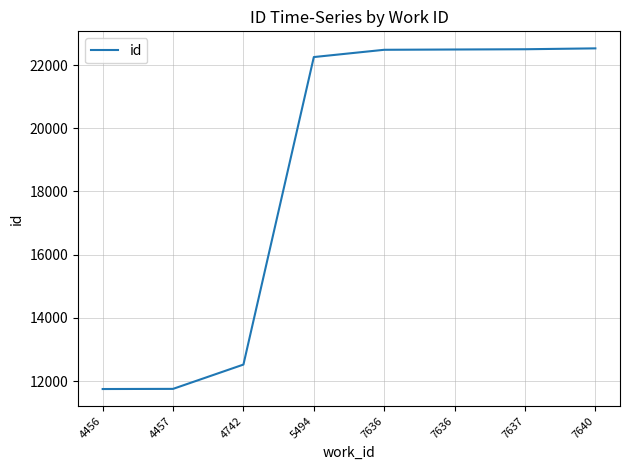

Approximately how many times larger is the value at 7637 compared to 7640?

1.0